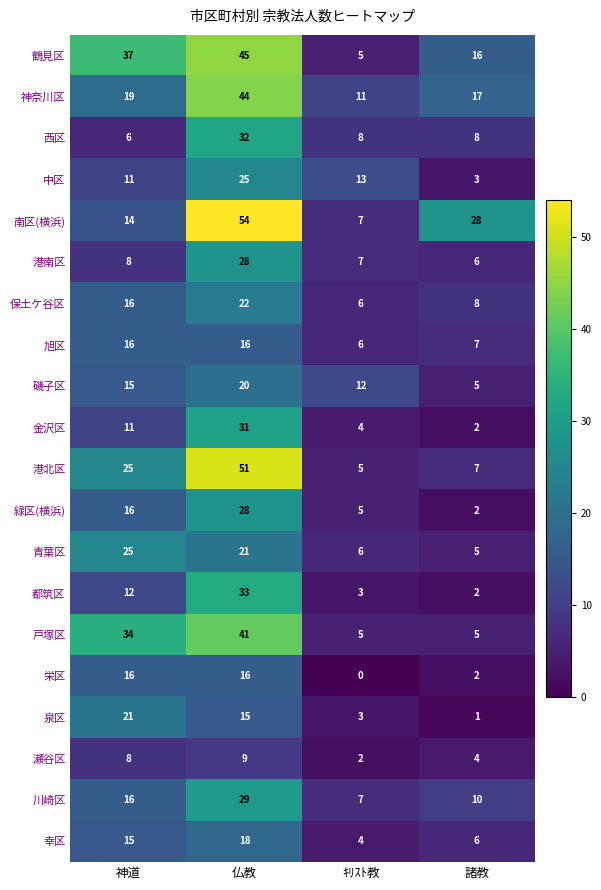

Which series changed the most between 神道 and 諸教?

戸塚区